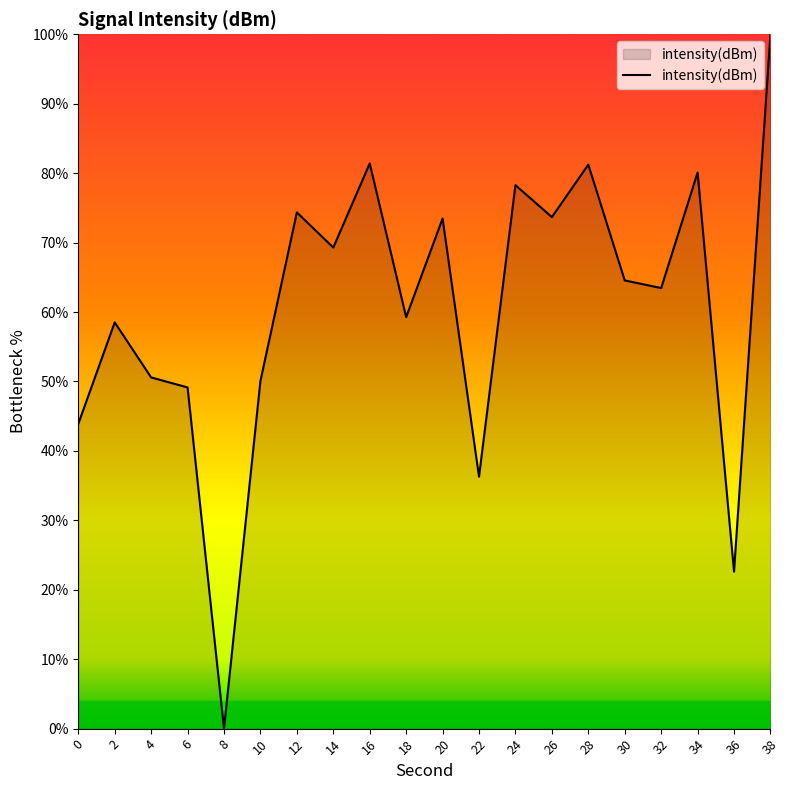

What is the change in value from 14 to 18?

-10.0